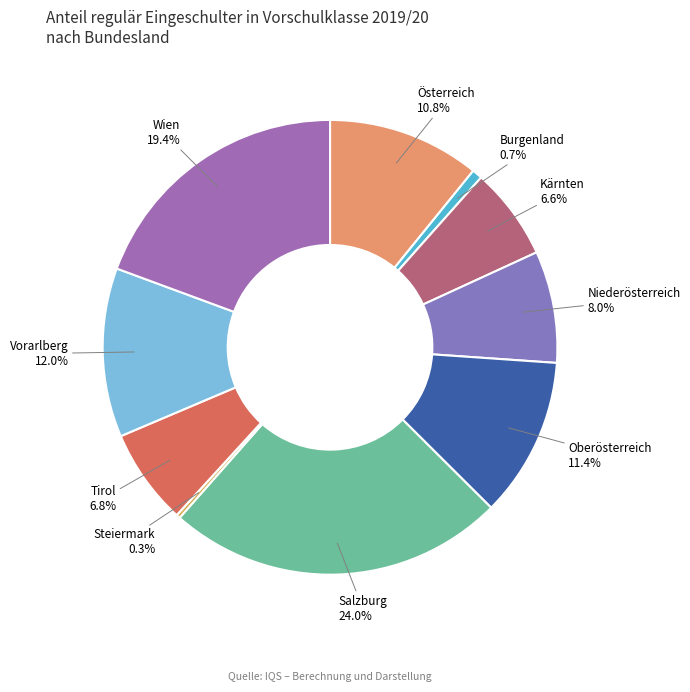

To the nearest percent, what is the combined percentage of Wien and Tirol?

26%